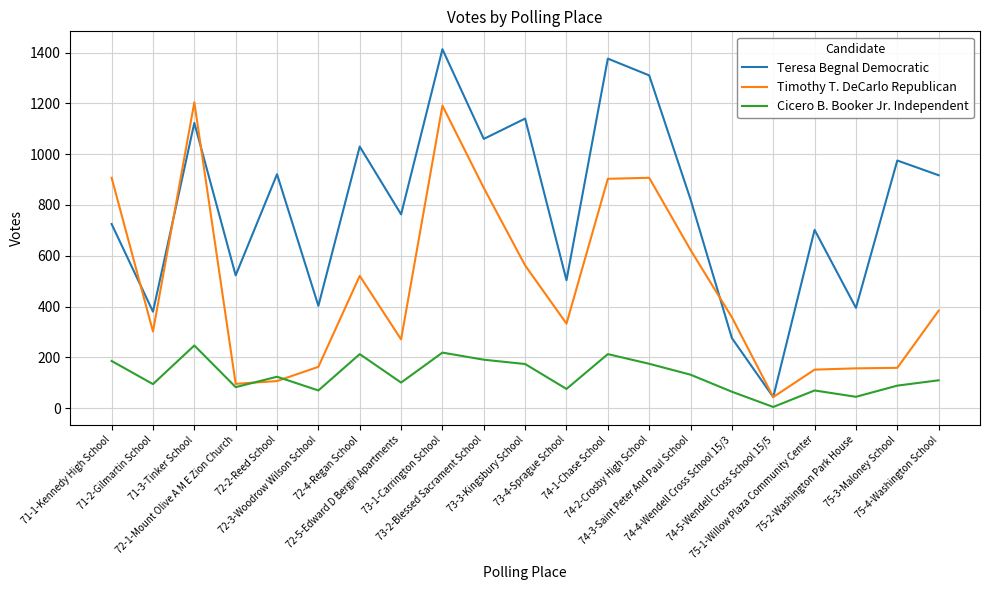

What is the lowest value of the Timothy T. DeCarlo Republican series?

44